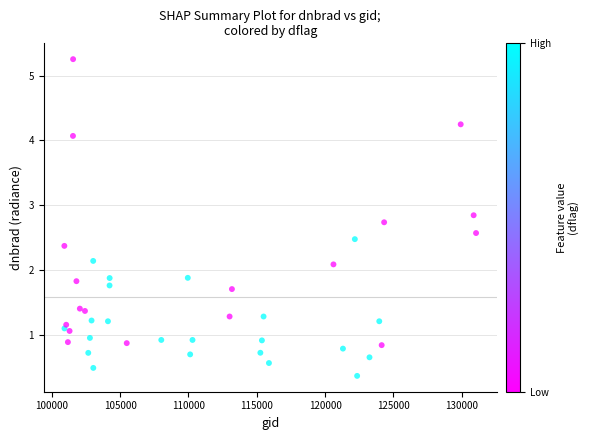

What is the range of X values (max minus min)?

30126.0